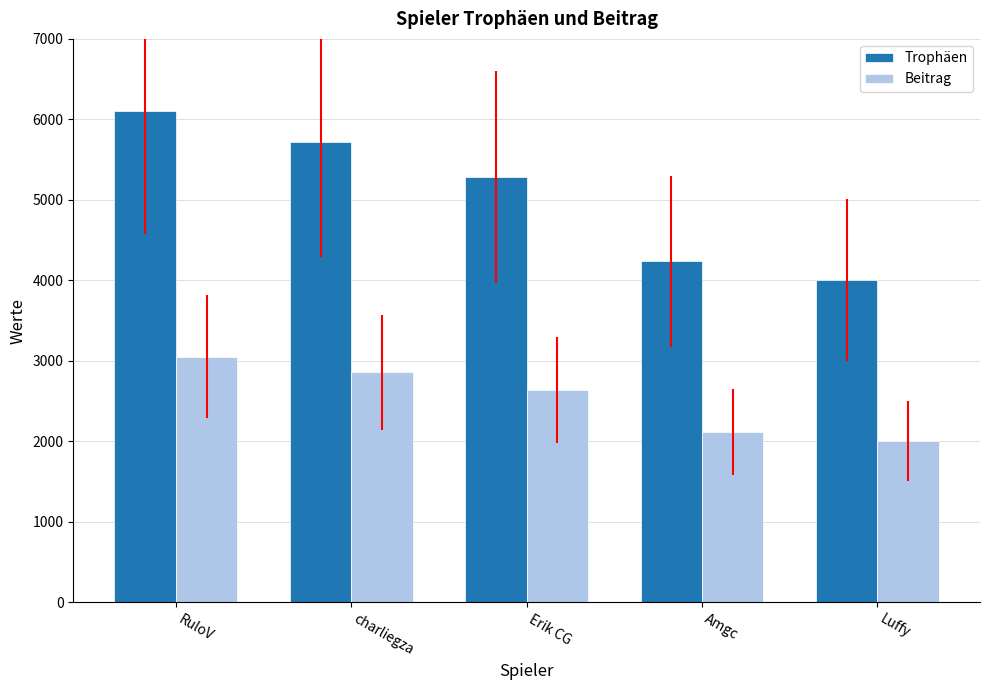

Is it true that Trophäen equals 5283 at Erik CG?

True